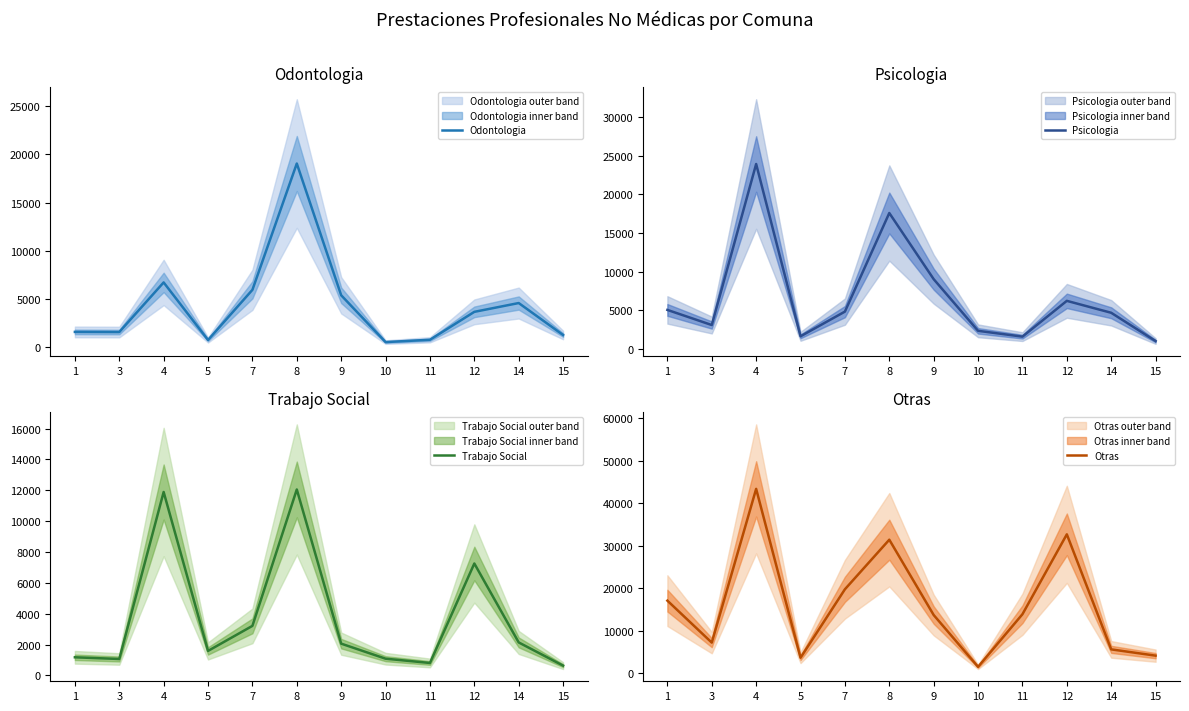

How many values in the Trabajo Social series exceed 2057?

5